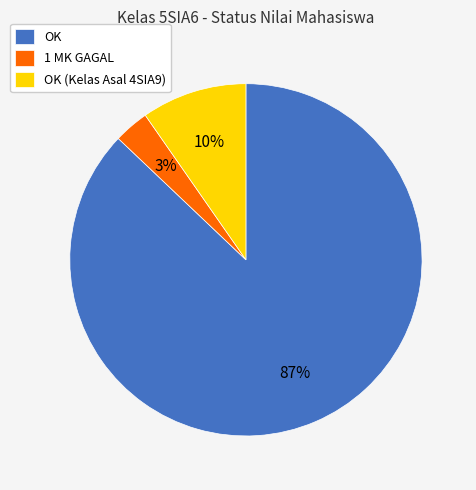

To the nearest percent, what is the combined percentage of OK (Kelas Asal 4SIA9) and OK?

97%